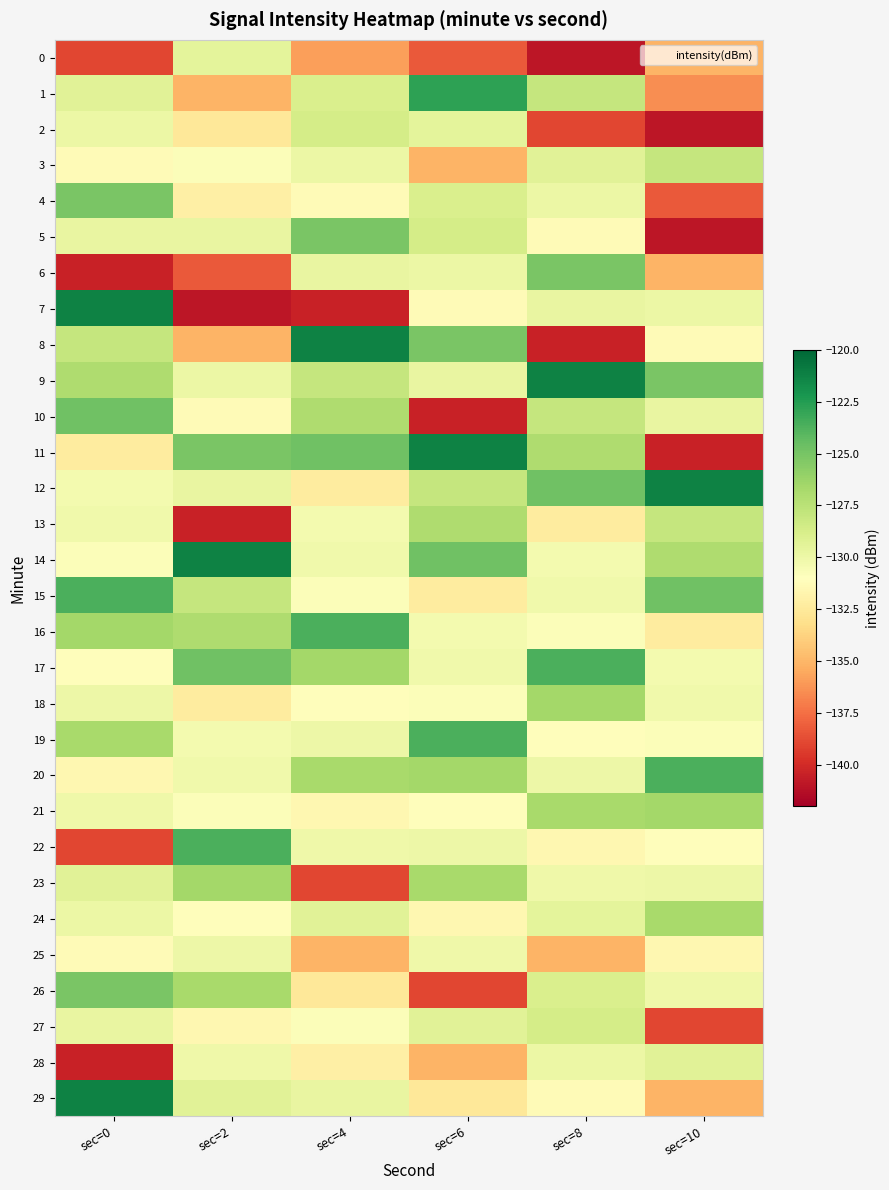

How many categories are shown in the chart?

6